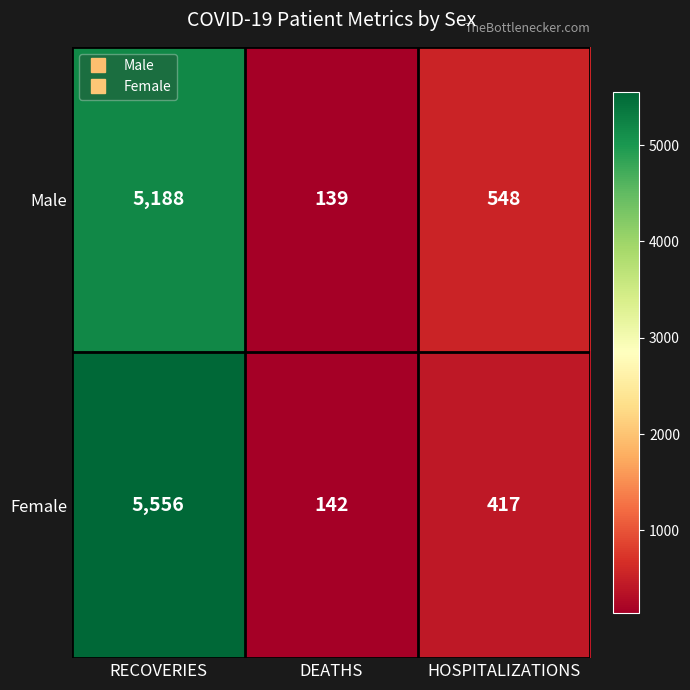

Which category has the lowest value in the Female series?

DEATHS